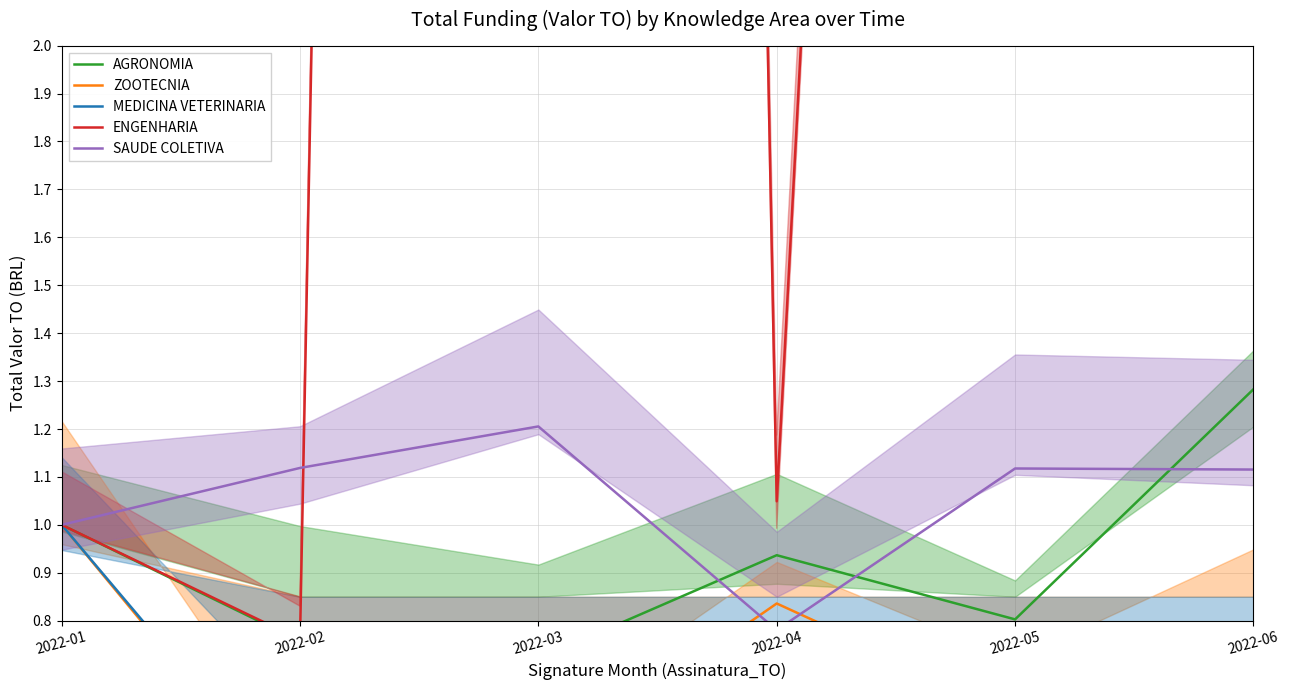

True or false: SAUDE COLETIVA has more than 0 interior local peaks.

True